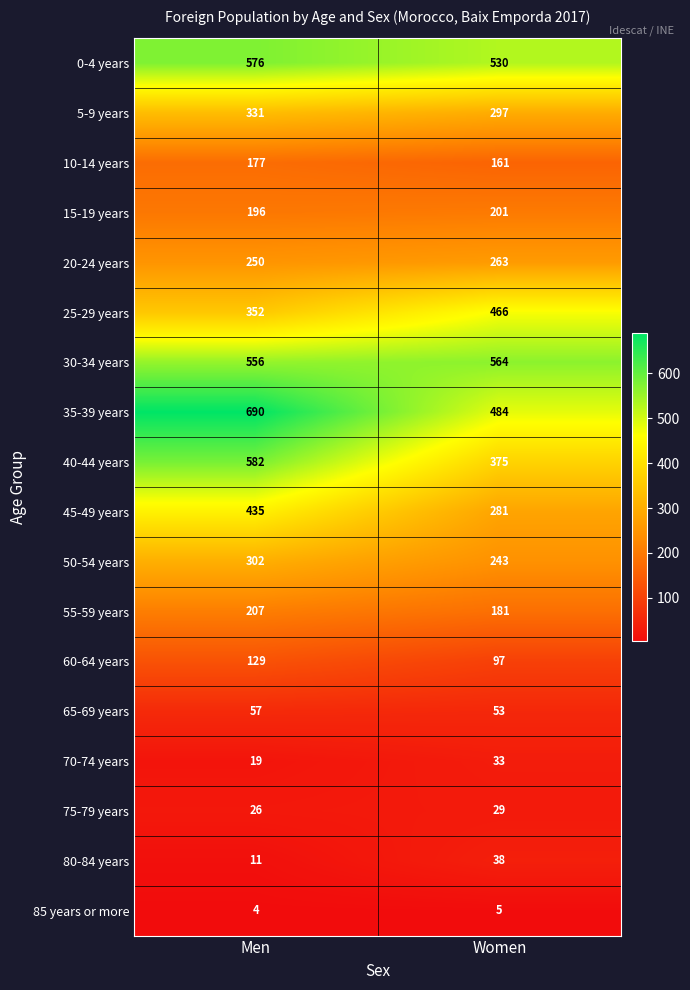

At which category is the sum across all series the highest?

Men